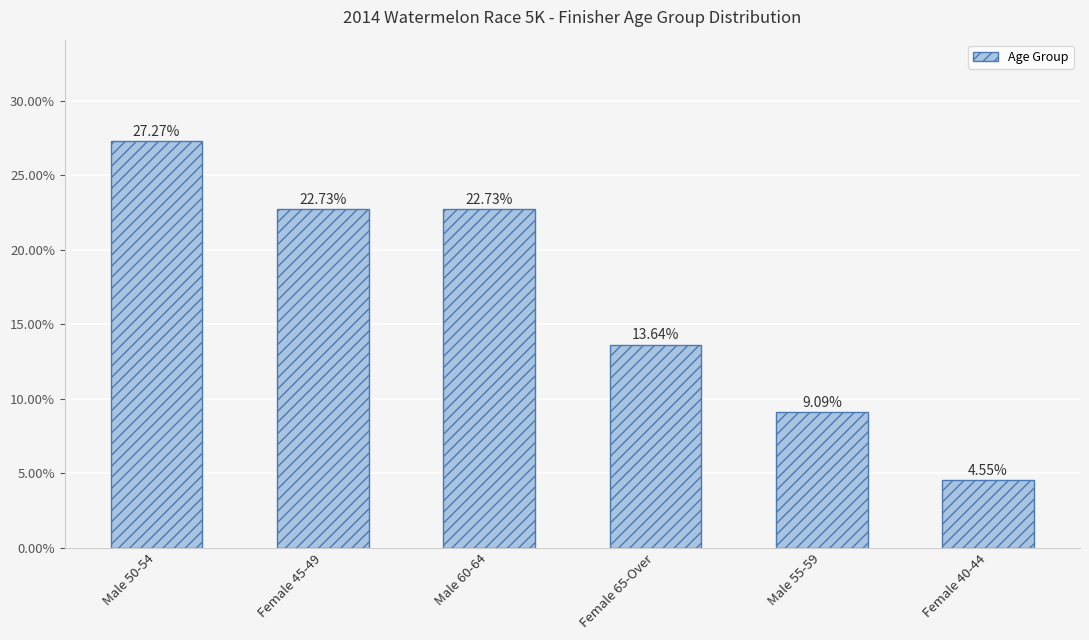

What is the sum of the values at Female 65-Over and Male 55-59?

22.7